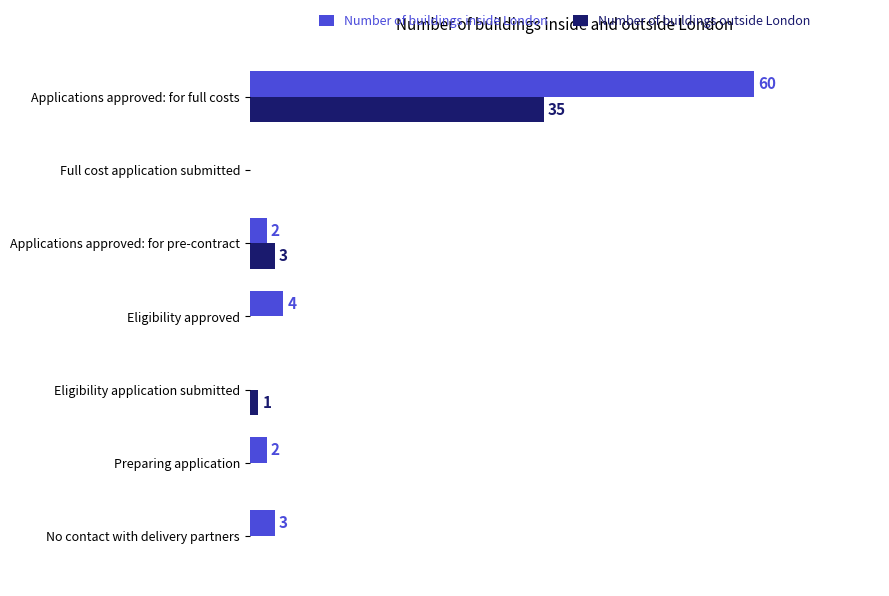

Which series has the largest total across all categories?

Number of buildings inside London